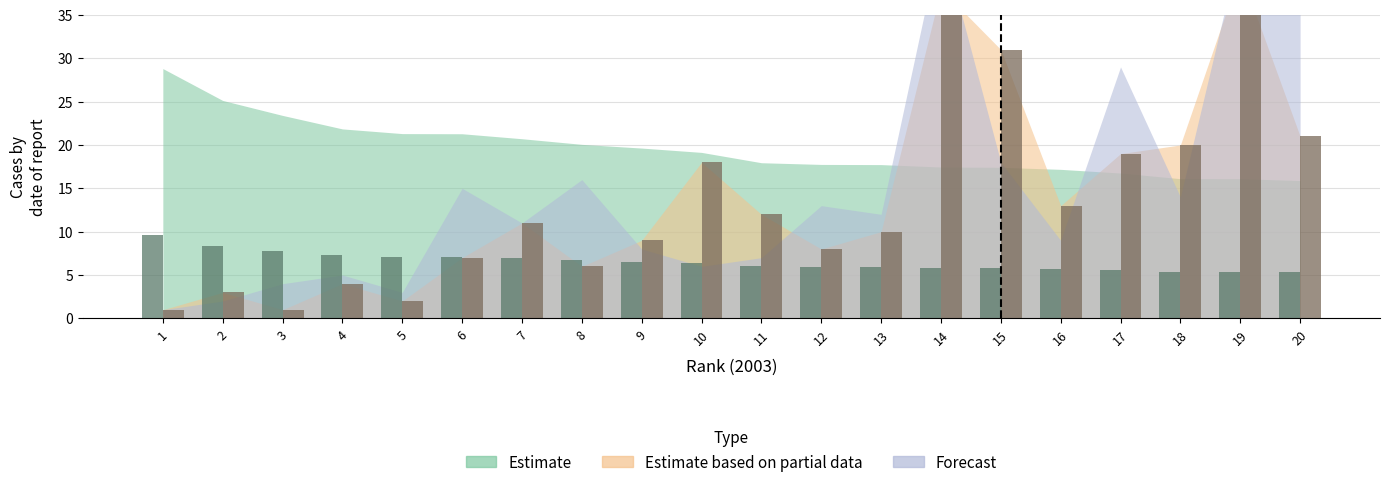

What is the maximum value for Estimate based on partial data?

40.0